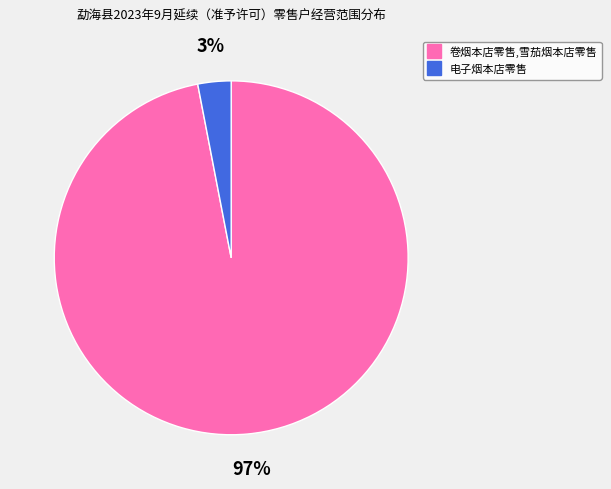

Which has a higher value, 电子烟本店零售 or 卷烟本店零售,雪茄烟本店零售?

卷烟本店零售,雪茄烟本店零售